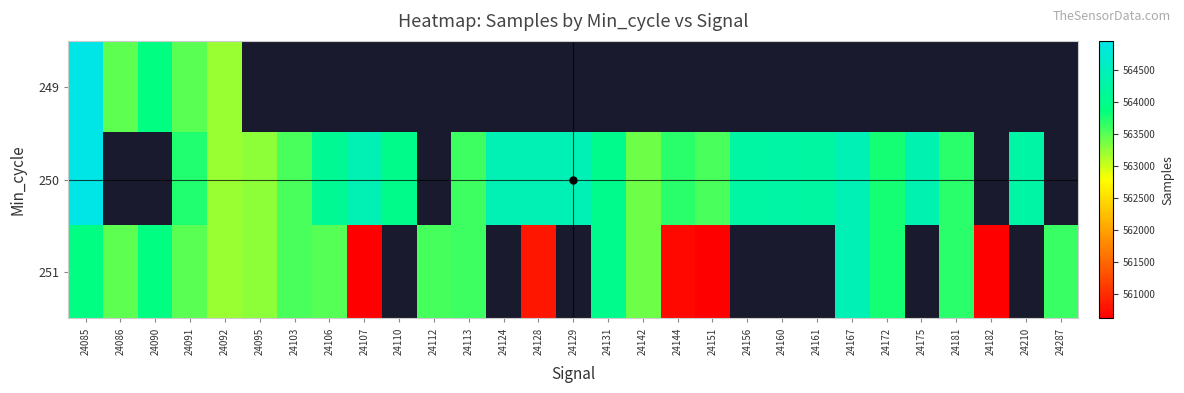

At which label does 251 reach its peak?

24167